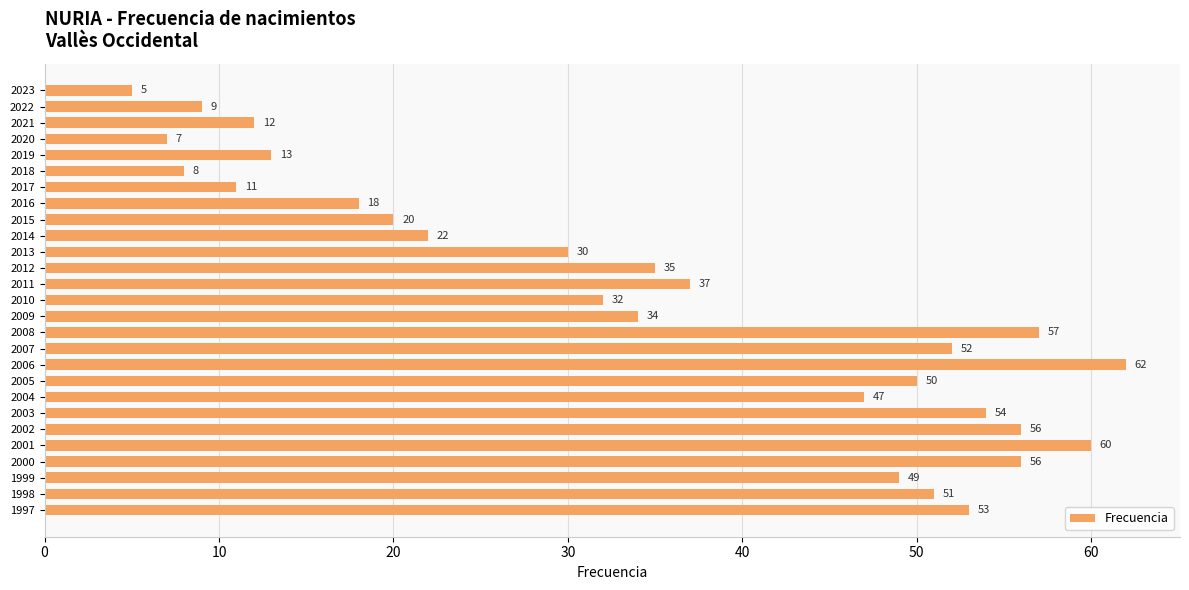

True or false: the data shows 49 at 1999.

True